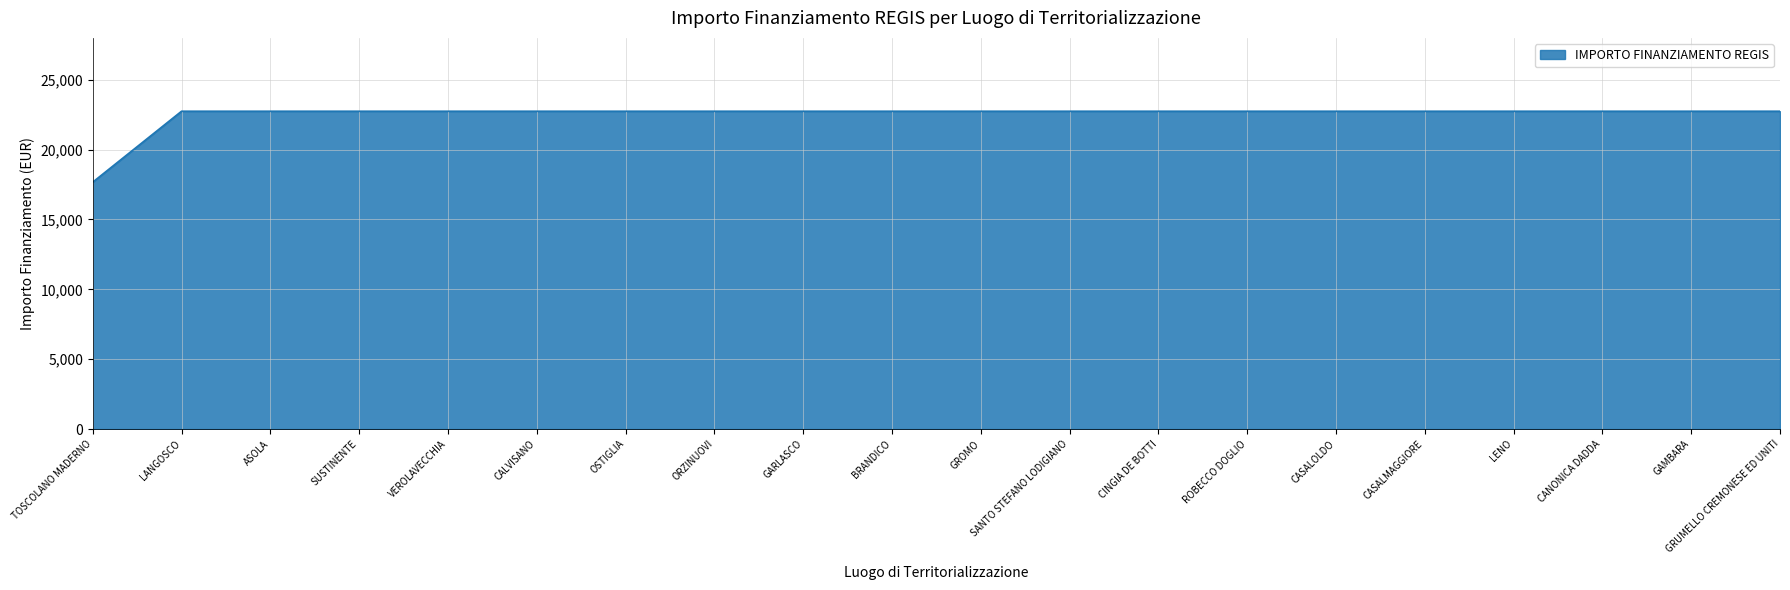

Reading right to left, what are all the values shown in this chart?

GRUMELLO CREMONESE ED UNITI=22750.0	GAMBARA=22750.0	CANONICA DADDA=22750.0	LENO=22750.0	CASALMAGGIORE=22750.0	CASALOLDO=22750.0	ROBECCO DOGLIO=22750.0	CINGIA DE BOTTI=22750.0	SANTO STEFANO LODIGIANO=22750.0	GROMO=22750.0	BRANDICO=22750.0	GARLASCO=22750.0	ORZINUOVI=22750.0	OSTIGLIA=22750.0	CALVISANO=22750.0	VEROLAVECCHIA=22750.0	SUSTINENTE=22750.0	ASOLA=22750.0	LANGOSCO=22750.0	TOSCOLANO MADERNO=17674.8